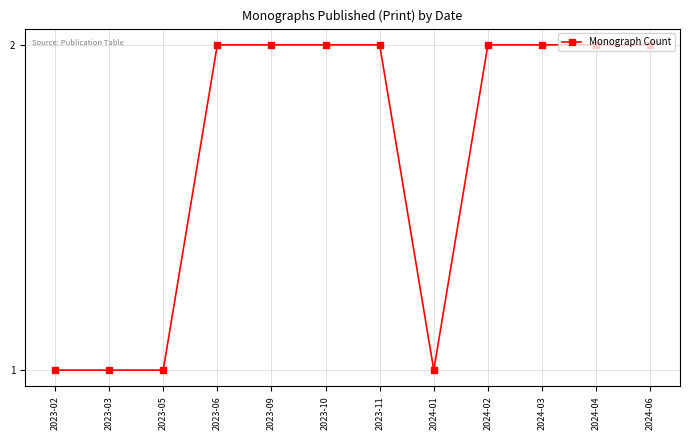

Reading left to right, transcribe all the data shown in this chart.

2023-02=1	2023-03=1	2023-05=1	2023-06=2	2023-09=2	2023-10=2	2023-11=2	2024-01=1	2024-02=2	2024-03=2	2024-04=2	2024-06=2